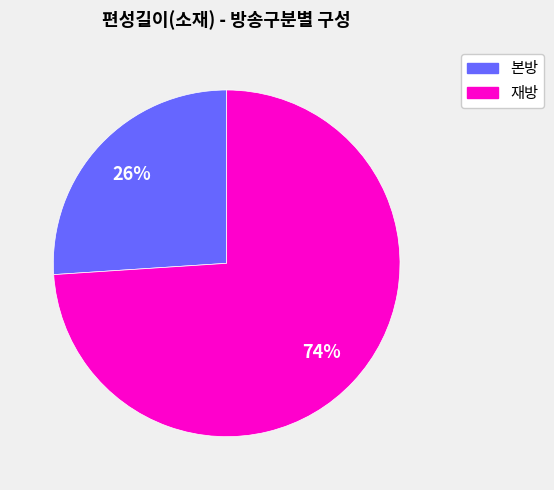

To the nearest percent, what is the difference between the largest and smallest slice percentages?

48%